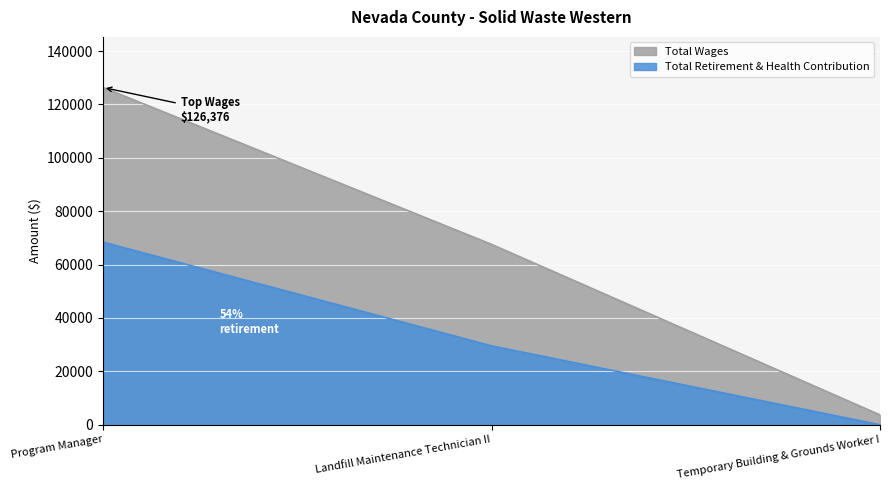

Which category has the highest value in the Total Wages series?

Program Manager